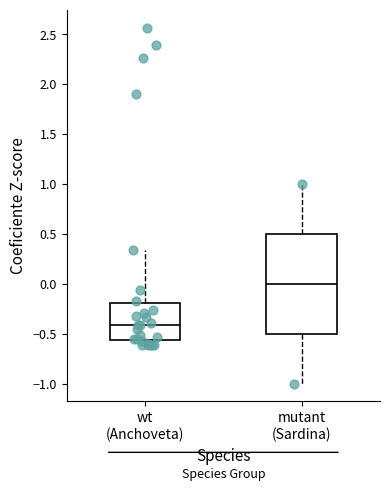

Which box is the tallest, from its lower edge to its upper edge?

mutant (Sardina)